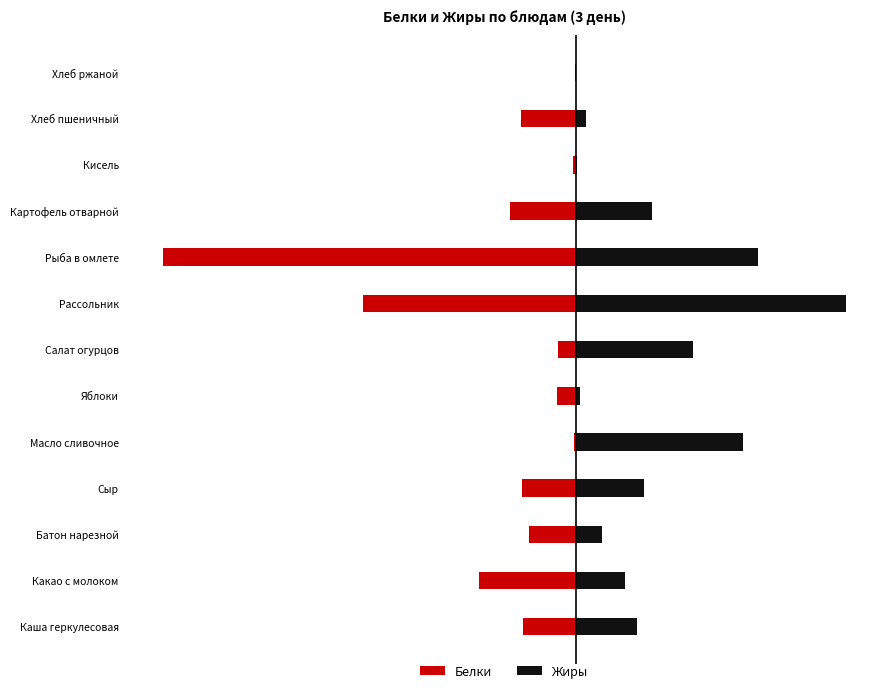

What is the difference between the maximum and minimum values in the Жиры series?

11.7